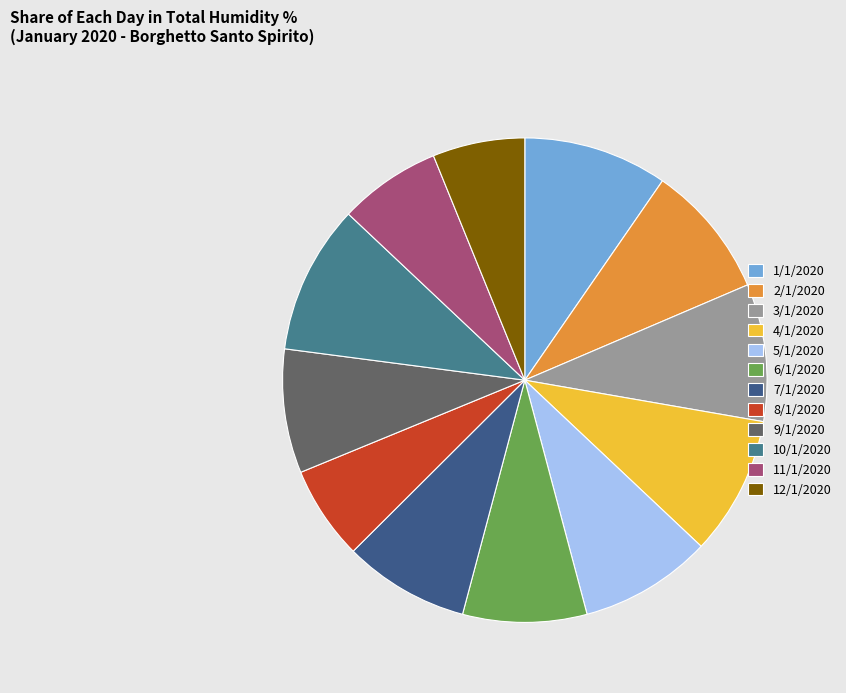

Does 12/1/2020 represent more than half of the total?

No